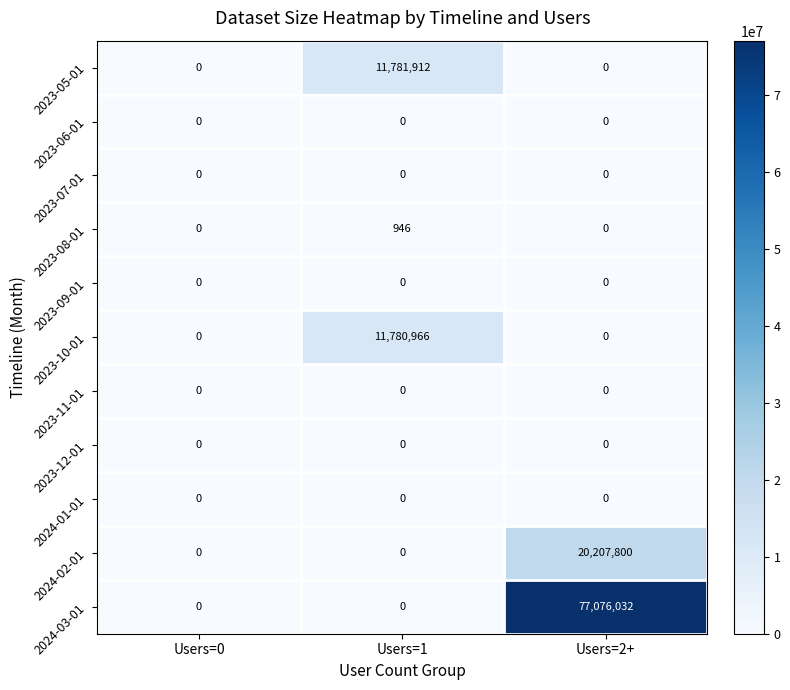

At which category is the sum across all series the highest?

Users=2+